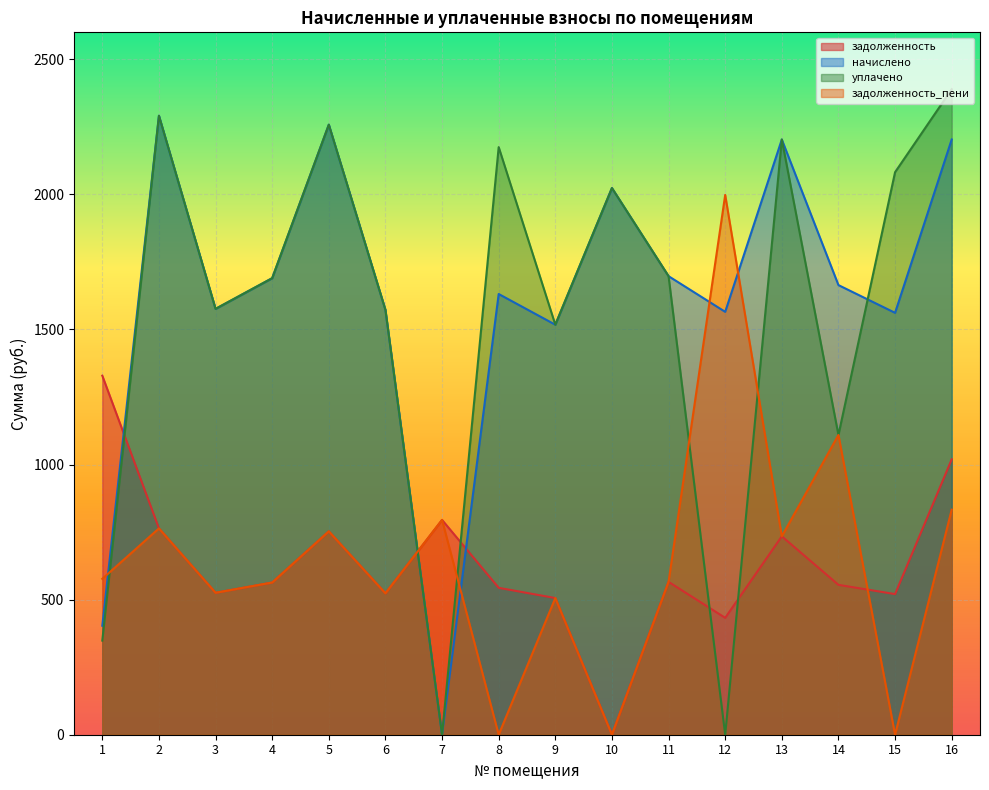

Which has a higher value, 9 or 10?

9